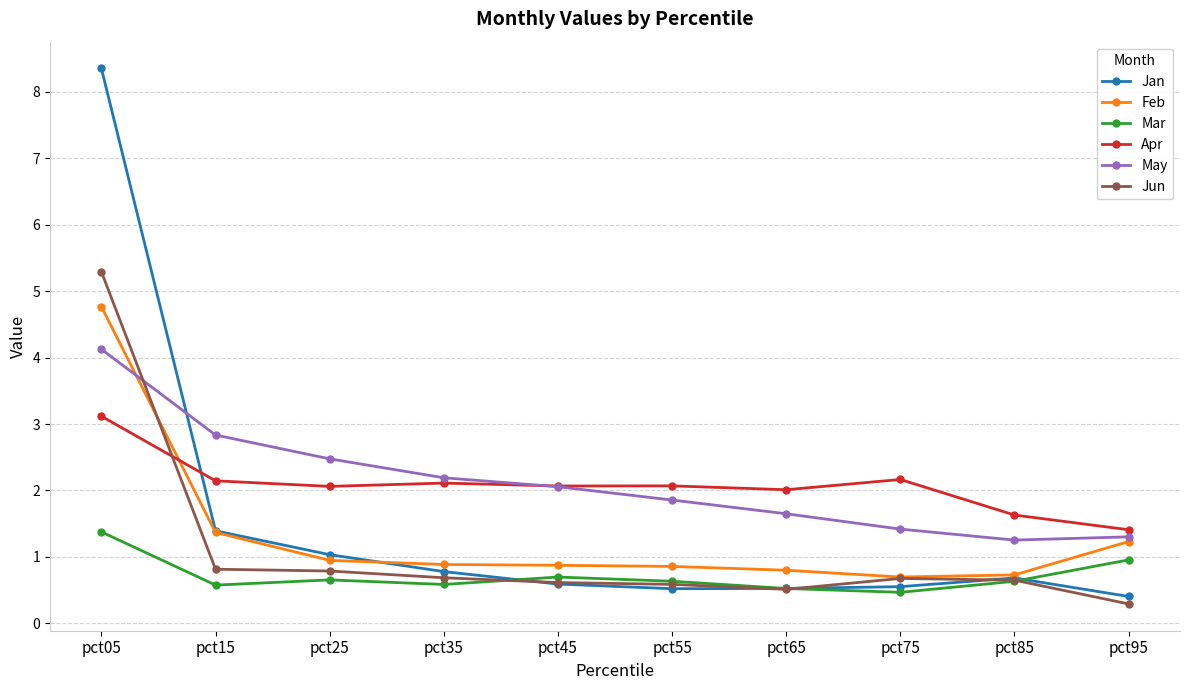

Which series has the largest range (max minus min)?

Jan